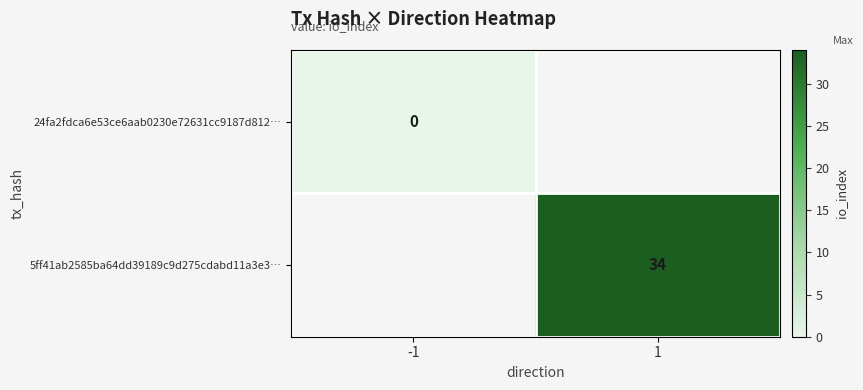

Is it true that 5ff41ab2585ba64dd39189c9d275cdabd11a3e3… equals 10 at 1?

False